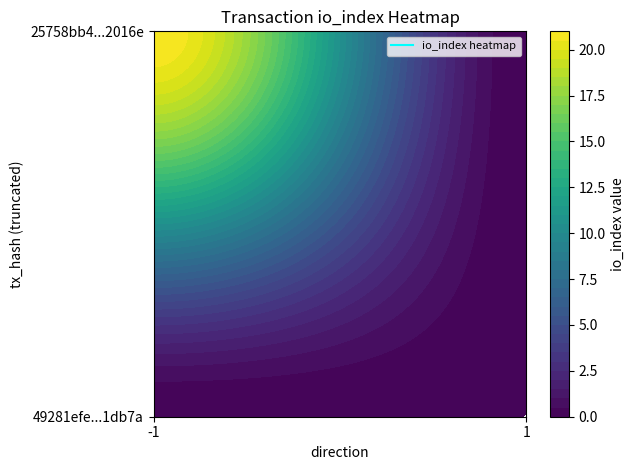

True or false: 25758bb493e53bb3fe92d96b2e858f736ee2016 has a value of 11 at io_index.

False